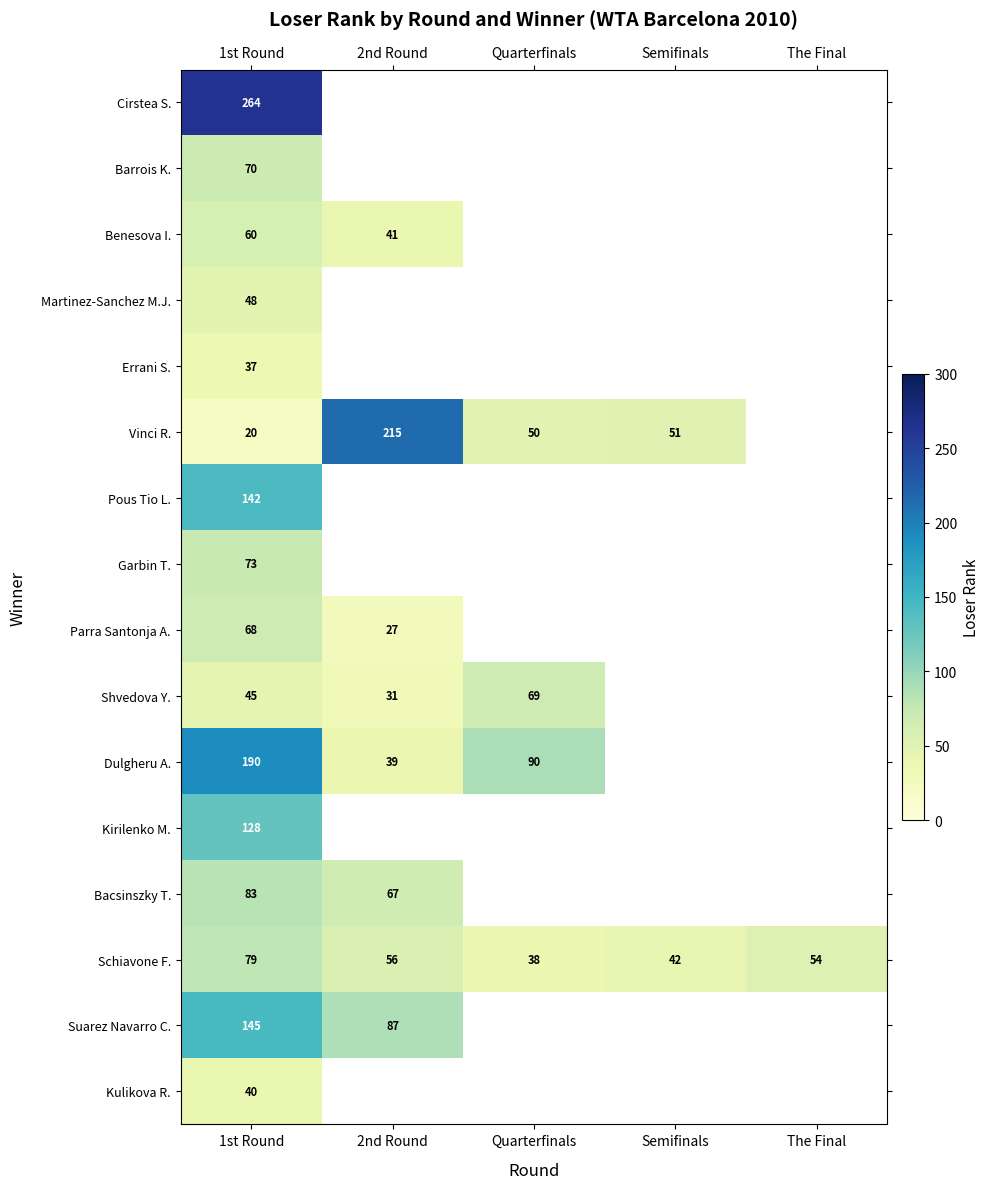

What is the greatest value displayed?

264.0